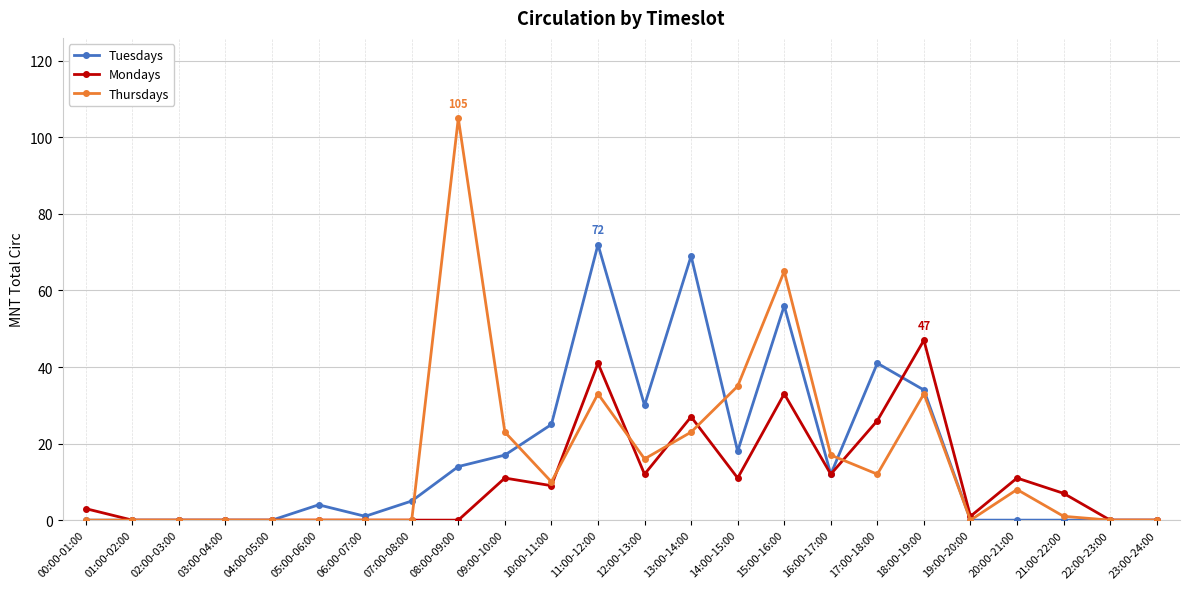

What position from the left is 14:00-15:00?

15